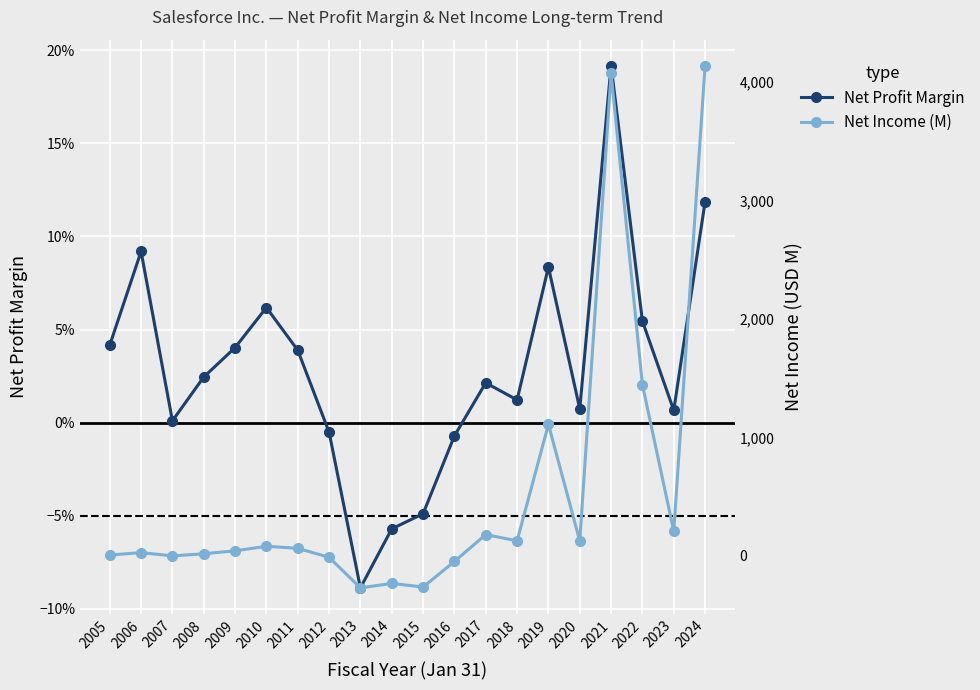

How many values in Net Profit Margin are below zero?

5